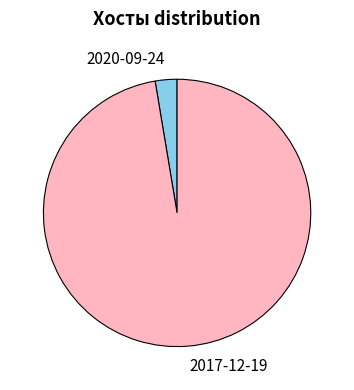

Is there any slice that represents more than half of the pie?

Yes